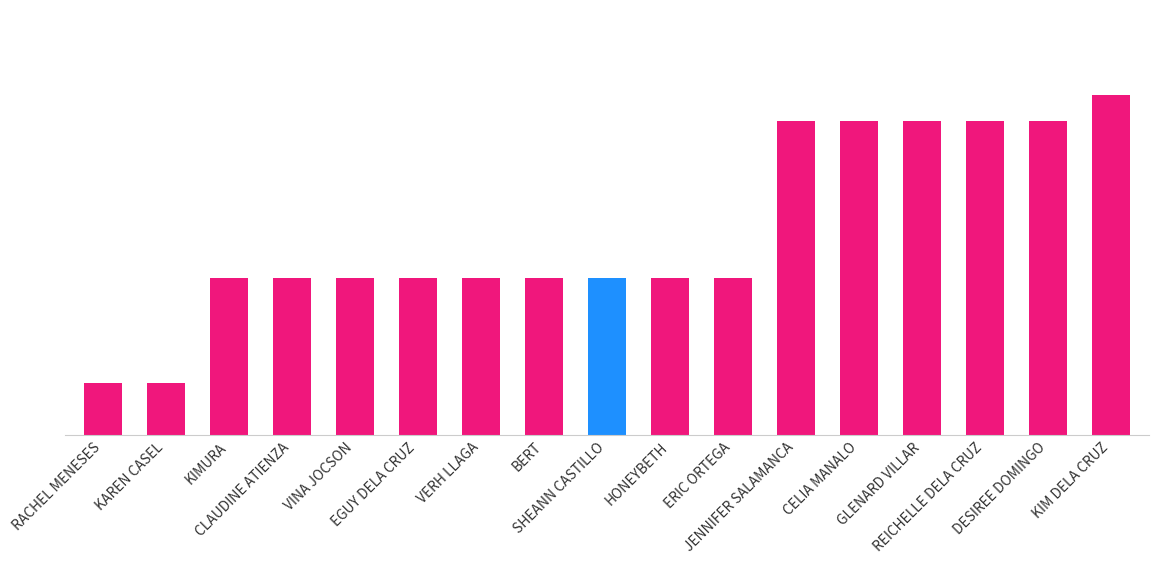

Reading left to right, what are all the values shown in this chart?

RACHEL MENESES=100	KAREN CASEL=100	KIMURA=300	CLAUDINE ATIENZA=300	VINA JOCSON=300	EGUY DELA CRUZ=300	VERH LLAGA=300	BERT=300	SHEANN CASTILLO=300	HONEYBETH=300	ERIC ORTEGA=300	JENNIFER SALAMANCA=600	CELIA MANALO=600	GLENARD VILLAR=600	REICHELLE DELA CRUZ=600	DESIREE DOMINGO=600	KIM DELA CRUZ=650